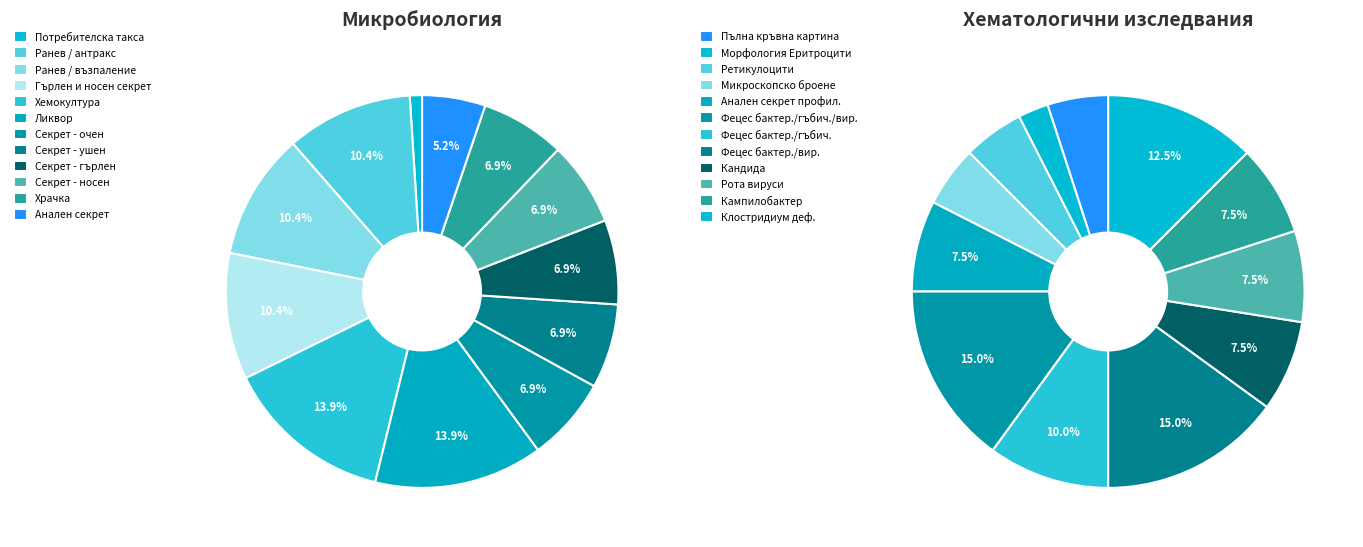

Does Ранев / антракс represent more than half of the total?

No